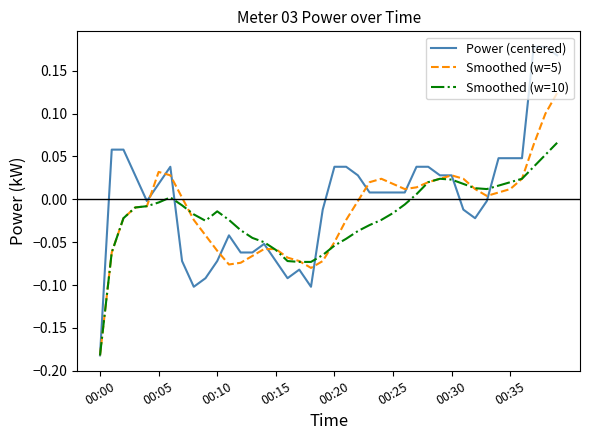

List the series in order of their peak value, lowest first.

Smoothed (w=10), Smoothed (w=5), Power (centered)